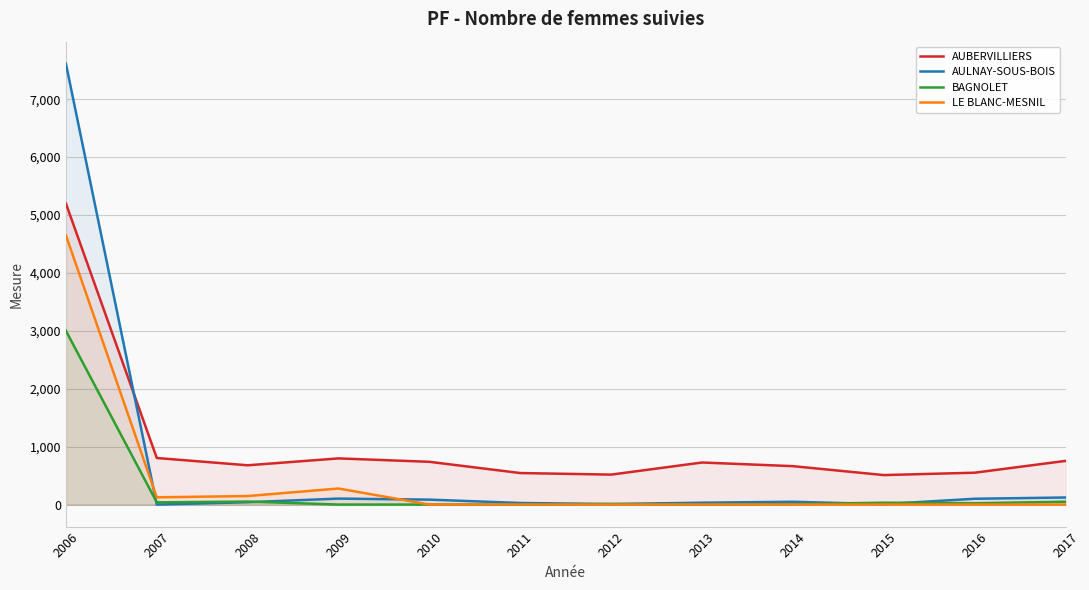

Which category has the highest value in the BAGNOLET series?

2006